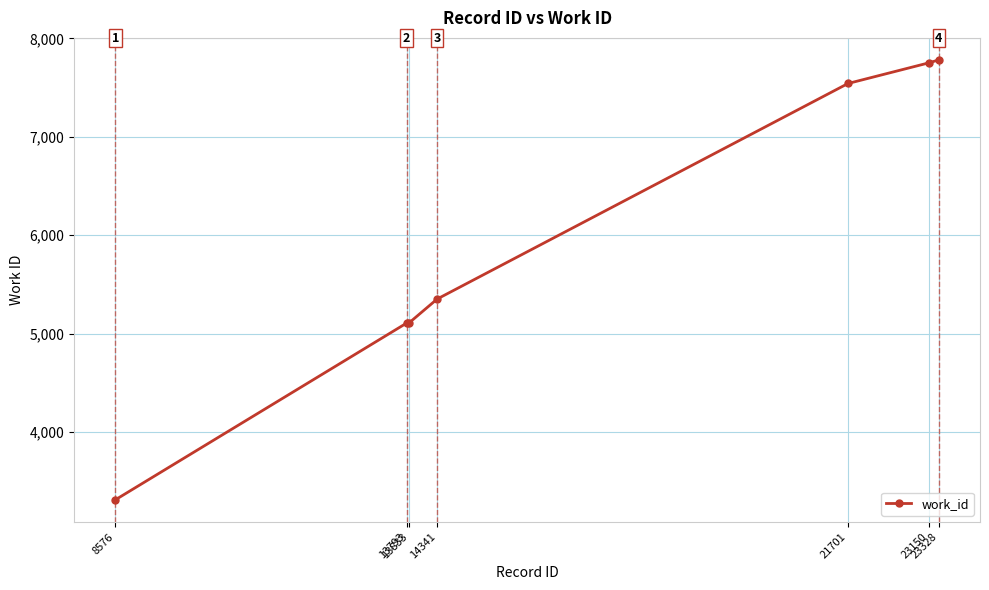

What is the value of the 5th point from the left?

7542